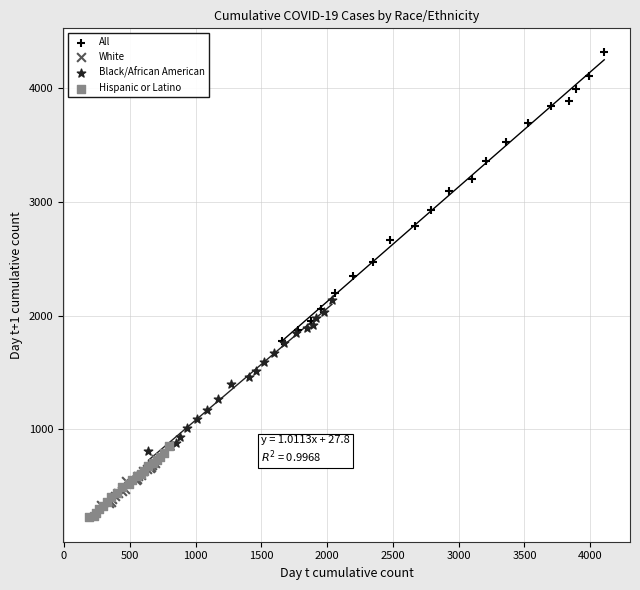

Which series reaches the maximum Y coordinate?

All